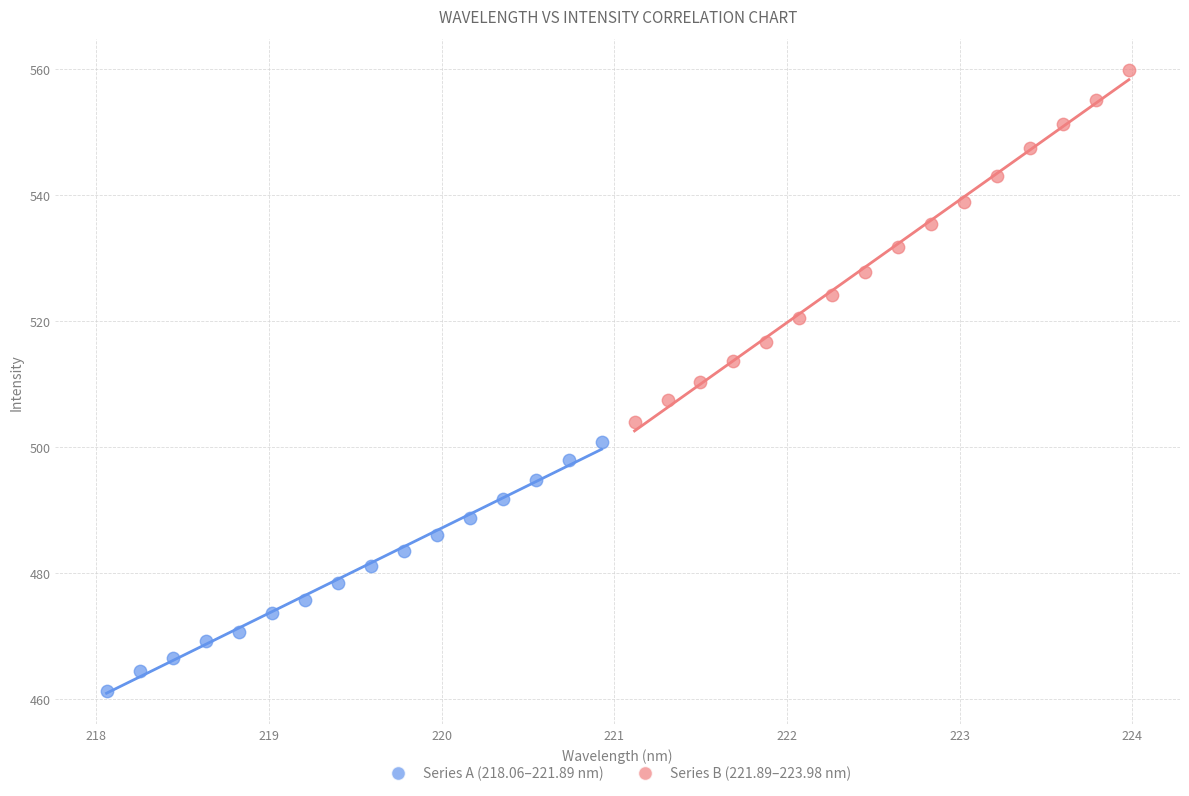

What are all the series names shown in the legend?

Series A (218.06–221.89 nm), Series B (221.89–223.98 nm)